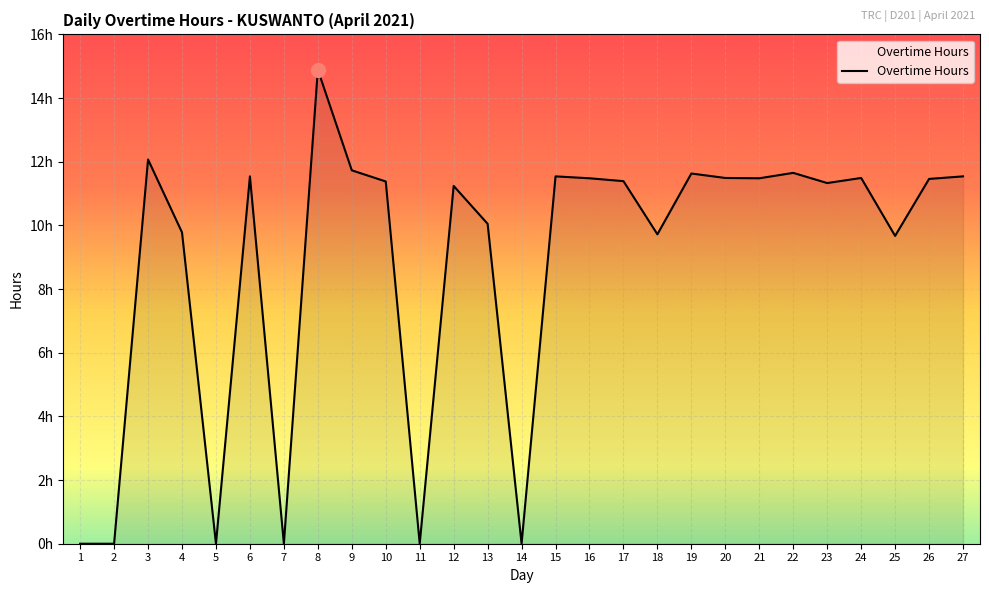

Does the chart have visible grid lines?

Yes